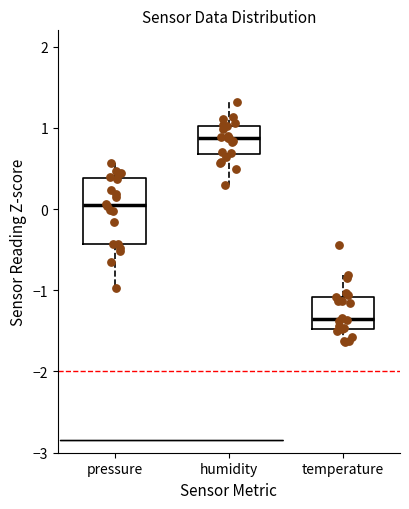

Where does the median line of the box for pressure sit on the y-axis? The values are not printed on the chart, so give them approximately, as read against the axis.

0.0